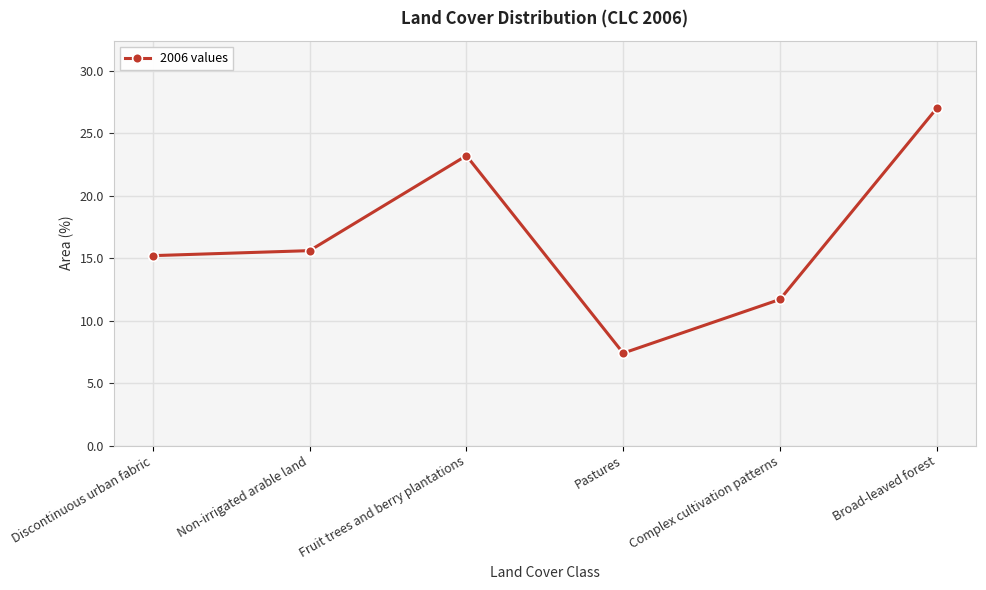

Count the number of values greater than 15.

4